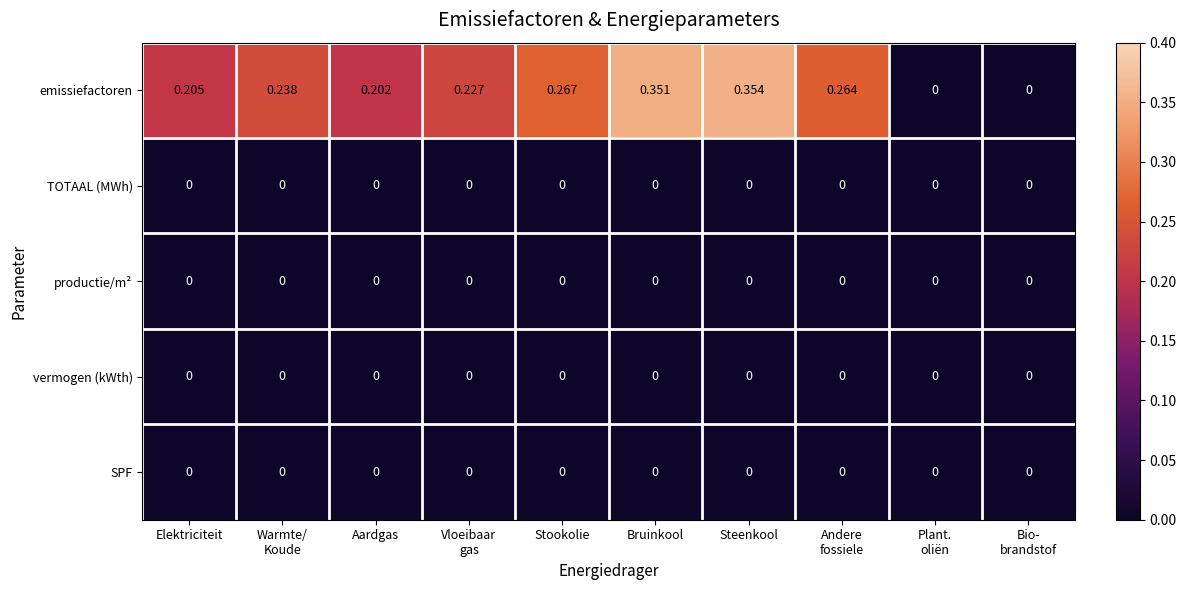

Which series has the largest total across all categories?

emissiefactoren